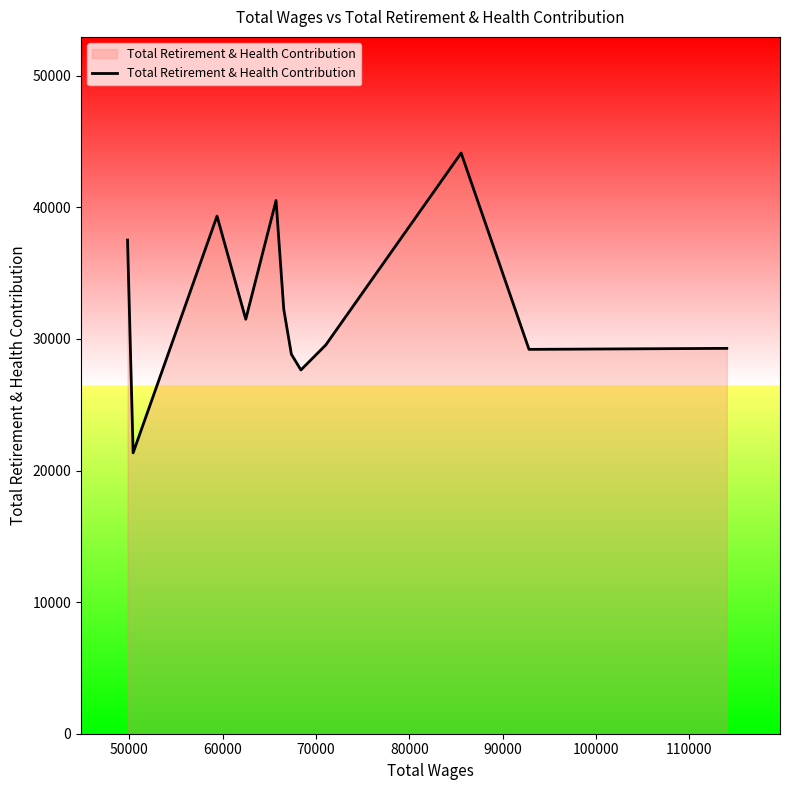

What is the smallest value displayed?

21344